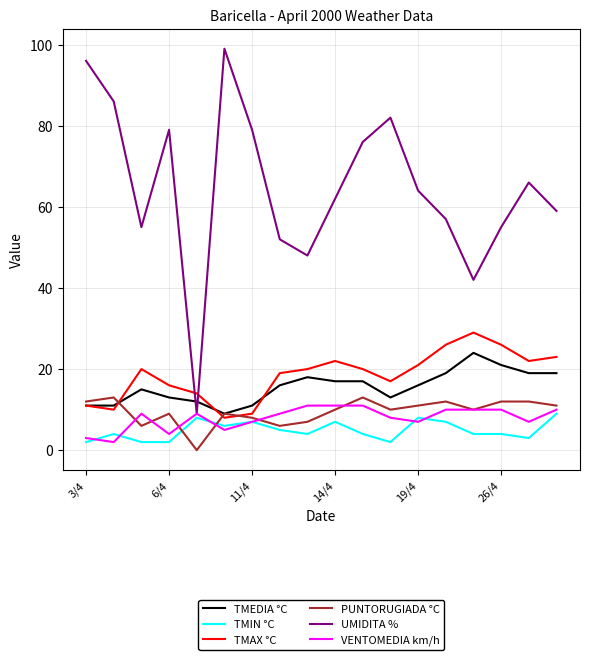

After their last crossing, which series has the higher values: UMIDITA % or TMAX °C?

UMIDITA %